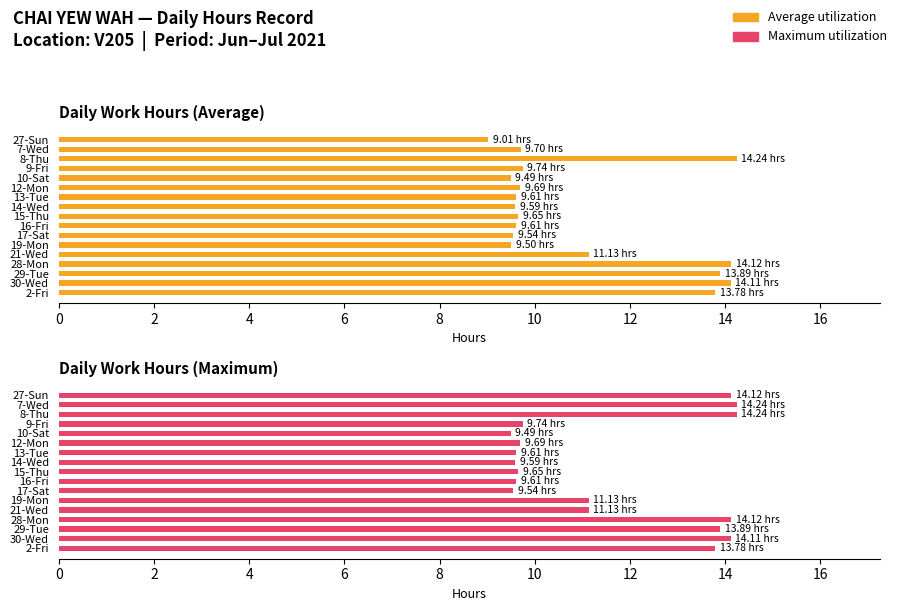

How many values in the Maximum utilization series are below 11?

8